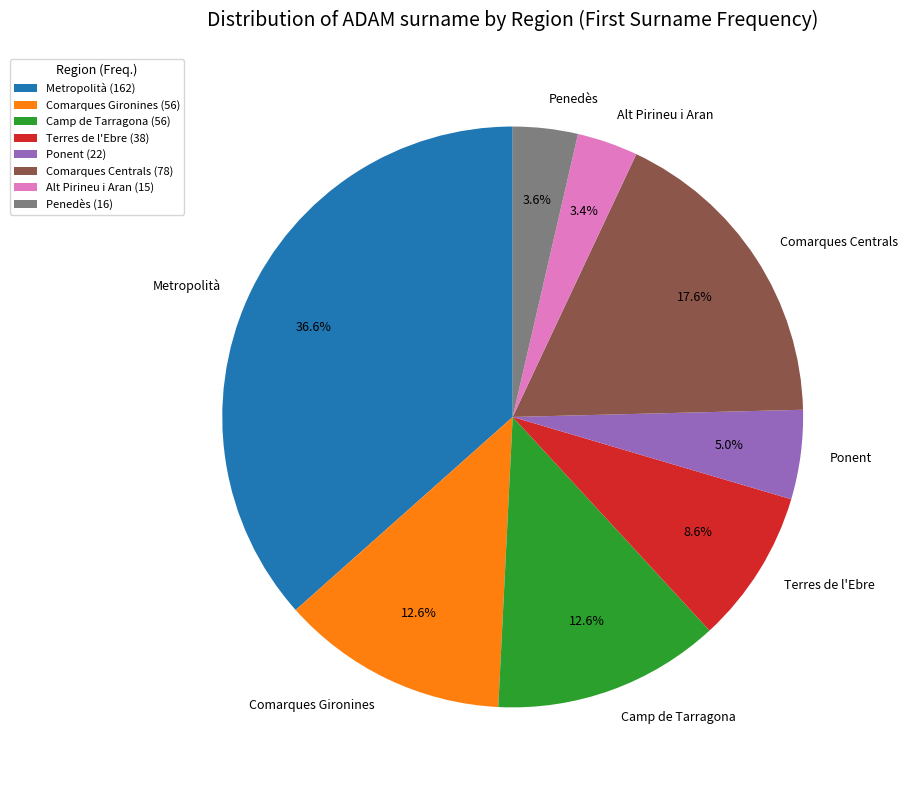

Is there any slice that represents more than half of the pie?

No